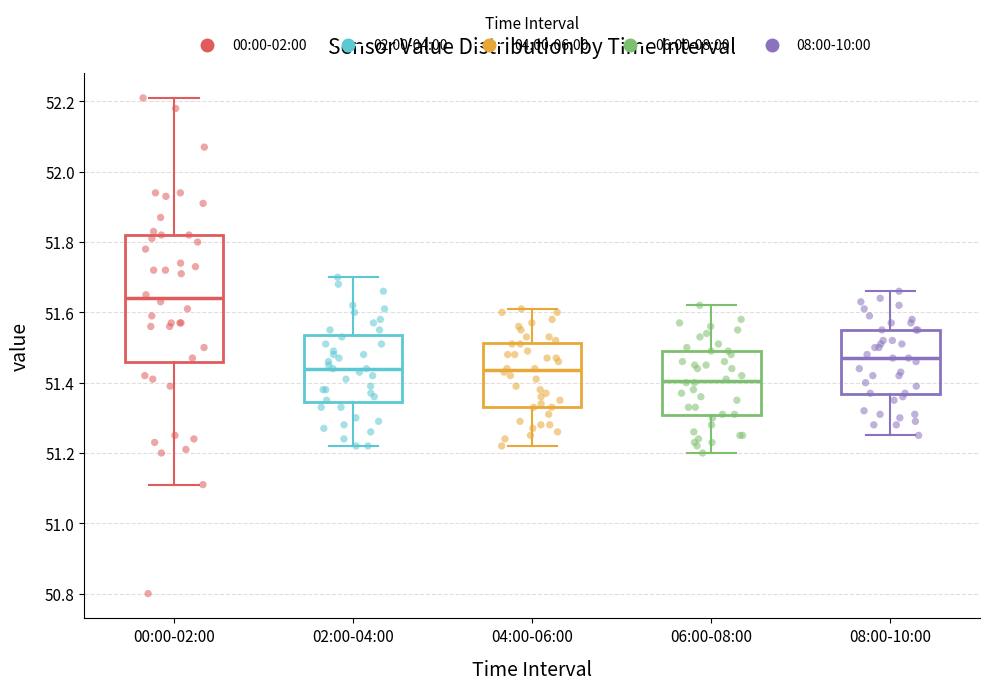

Reading left to right, read every box against the y-axis: the position of its median line, the range the box covers, and the ends of its whiskers. The values are not printed on the chart, so give them approximately, as read against the axis.

00:00-02:00: median 51.64, box 51.46 to 51.82, whiskers 51.12 to 52.22
02:00-04:00: median 51.44, box 51.34 to 51.54, whiskers 51.22 to 51.70
04:00-06:00: median 51.44, box 51.34 to 51.52, whiskers 51.22 to 51.62
06:00-08:00: median 51.40, box 51.30 to 51.50, whiskers 51.20 to 51.62
08:00-10:00: median 51.48, box 51.36 to 51.56, whiskers 51.26 to 51.66